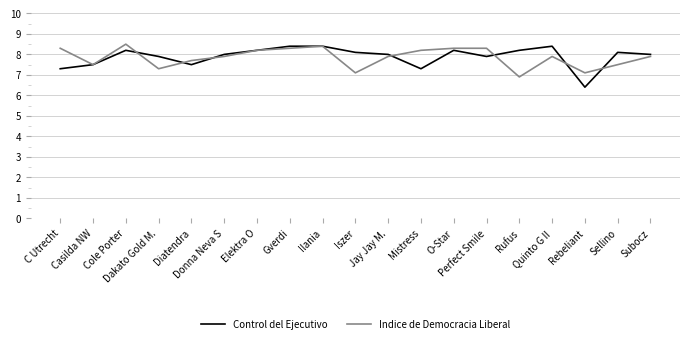

What is the greatest value displayed?

8.5